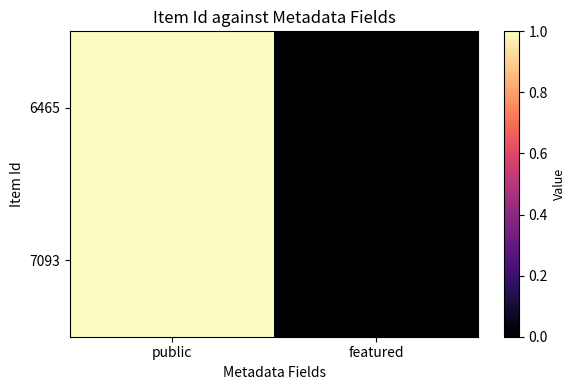

Reading left to right, transcribe all the data shown in this chart.

6465: public=1	featured=0
7093: public=1	featured=0